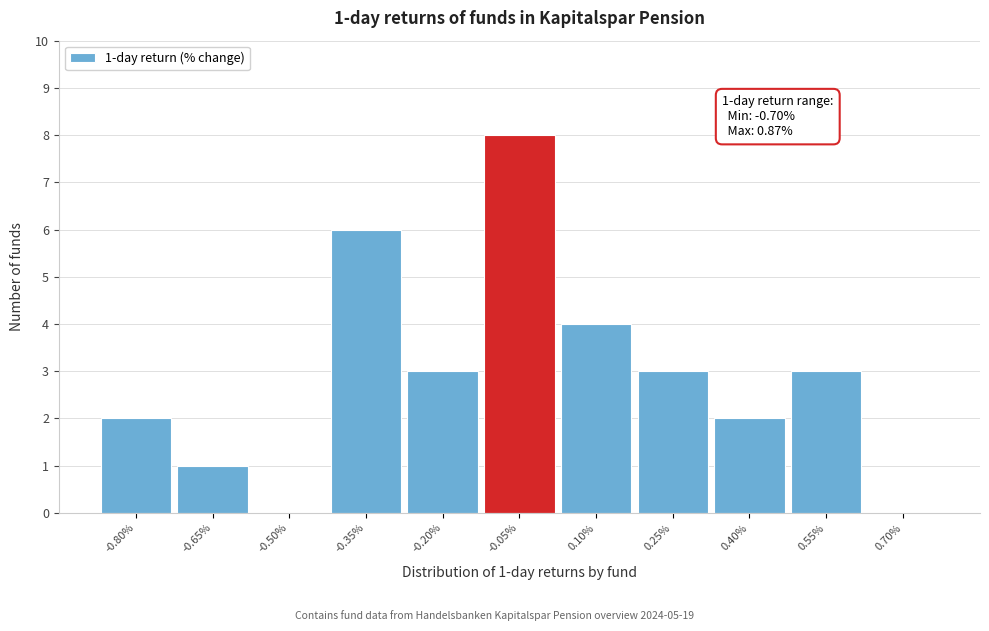

Reading left to right, extract all data points from this chart.

-0.80%=2	-0.65%=1	-0.50%=0	-0.35%=6	-0.20%=3	-0.05%=8	0.10%=4	0.25%=3	0.40%=2	0.55%=3	0.70%=0